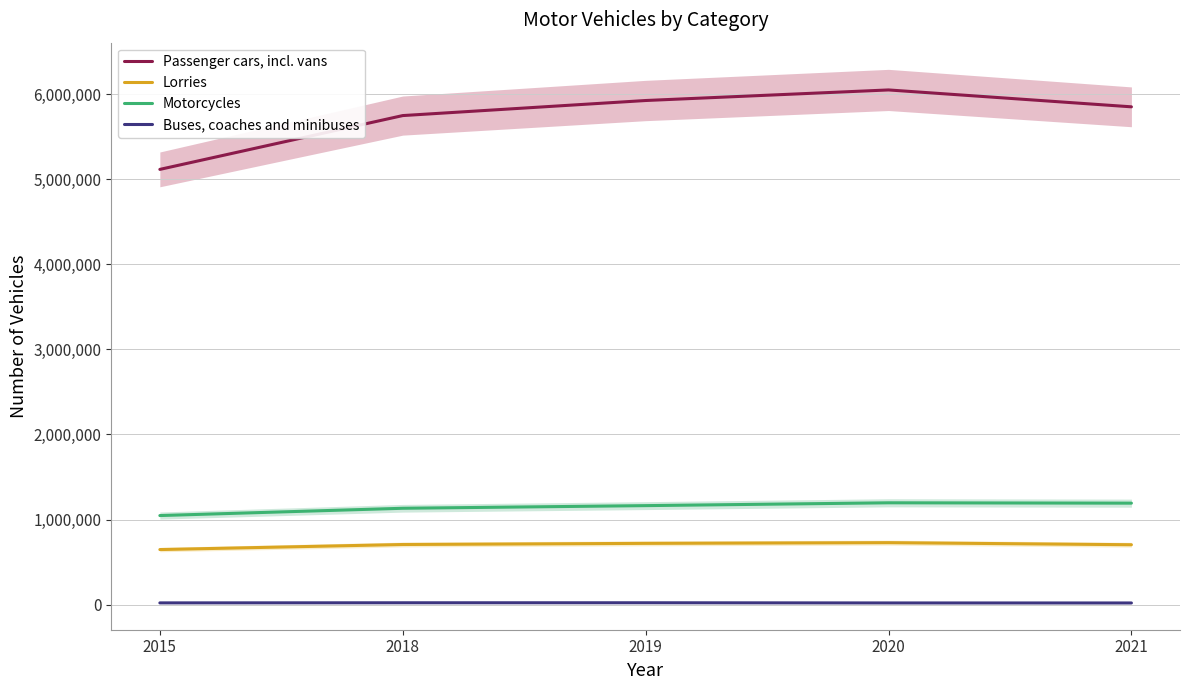

True or false: Buses, coaches and minibuses has a value of 34232 at 2018.

False